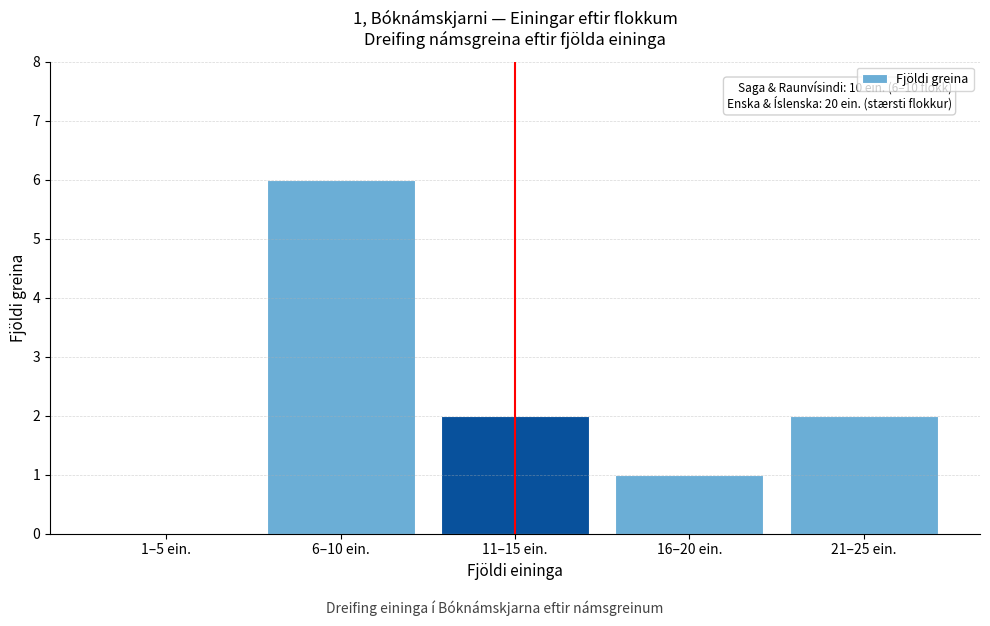

Reading left to right, transcribe all the data shown in this chart.

1–5 ein.=0	6–10 ein.=6	11–15 ein.=2	16–20 ein.=1	21–25 ein.=2